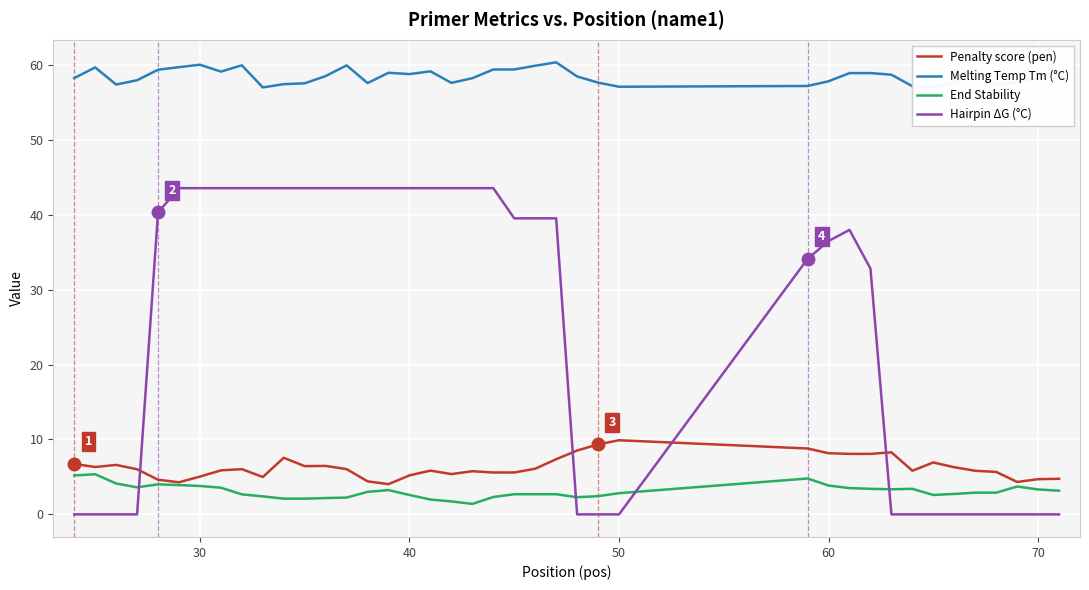

Which series has the largest range (max minus min)?

Hairpin ΔG (°C)